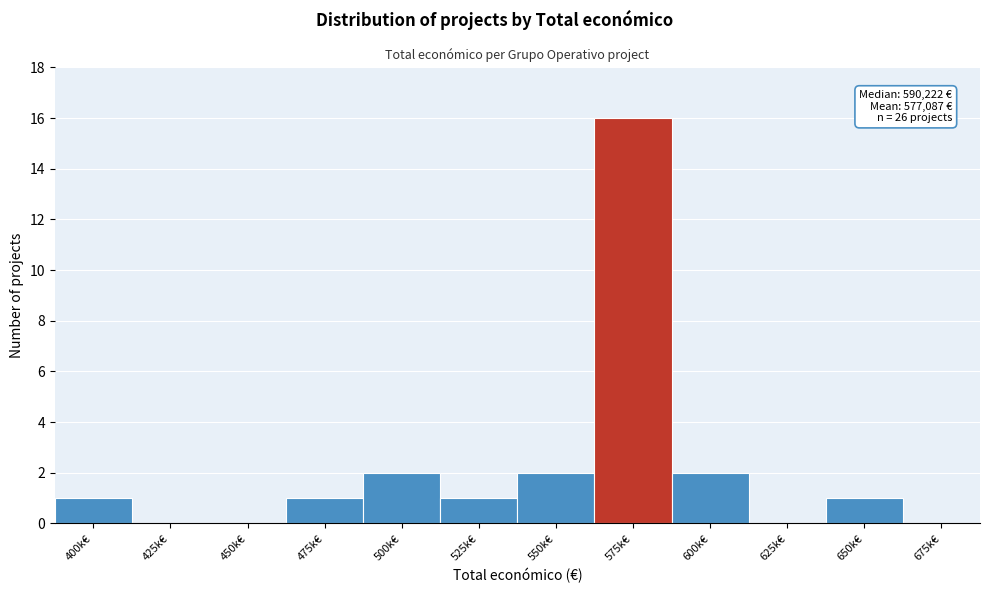

Reading left to right, transcribe all the data shown in this chart.

400k€=1	425k€=0	450k€=0	475k€=1	500k€=2	525k€=1	550k€=2	575k€=16	600k€=2	625k€=0	650k€=1	675k€=0